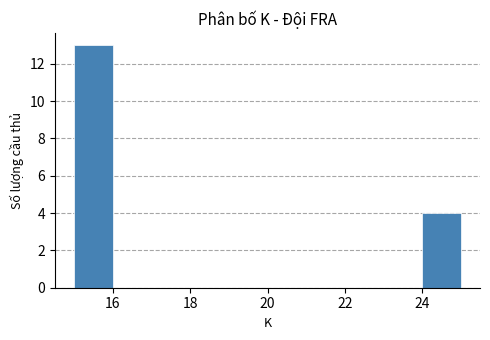

Reading left to right, list every bar in this chart as the range it spans on the x-axis followed by its height. The values are not printed on the chart, so give them approximately, as read against the axis.

15 to 16: 13
16 to 17: 0
17 to 18: 0
18 to 19: 0
19 to 20: 0
20 to 21: 0
21 to 22: 0
22 to 23: 0
23 to 24: 0
24 to 25: 4